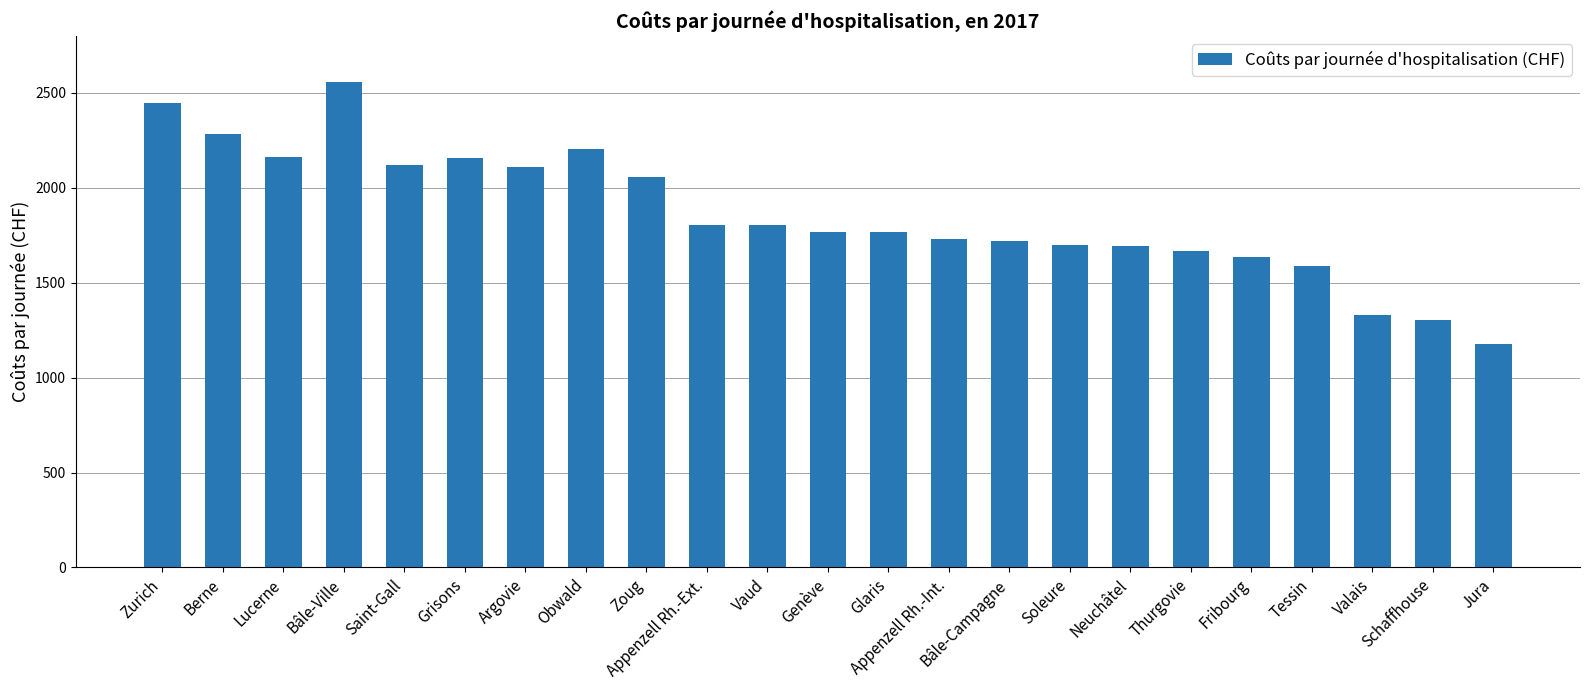

What is the approximate value at Zurich?

2444.8